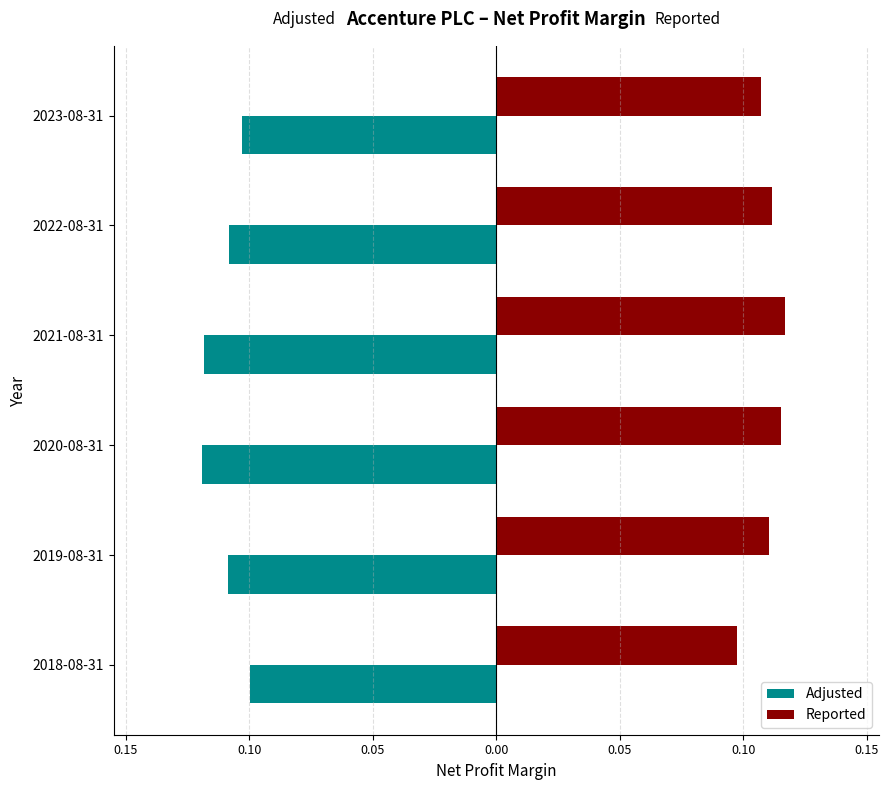

Which series has the widest spread of values?

Adjusted